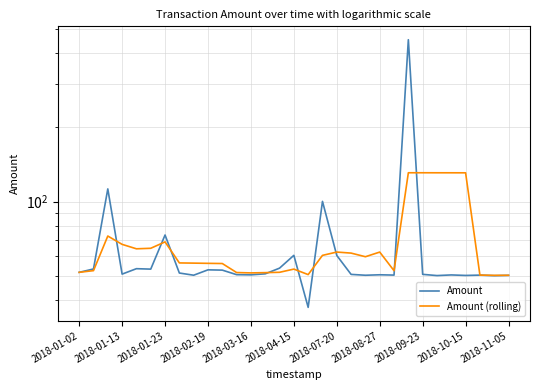

List the series in order of their overall mean, lowest first.

Amount, Amount (rolling)